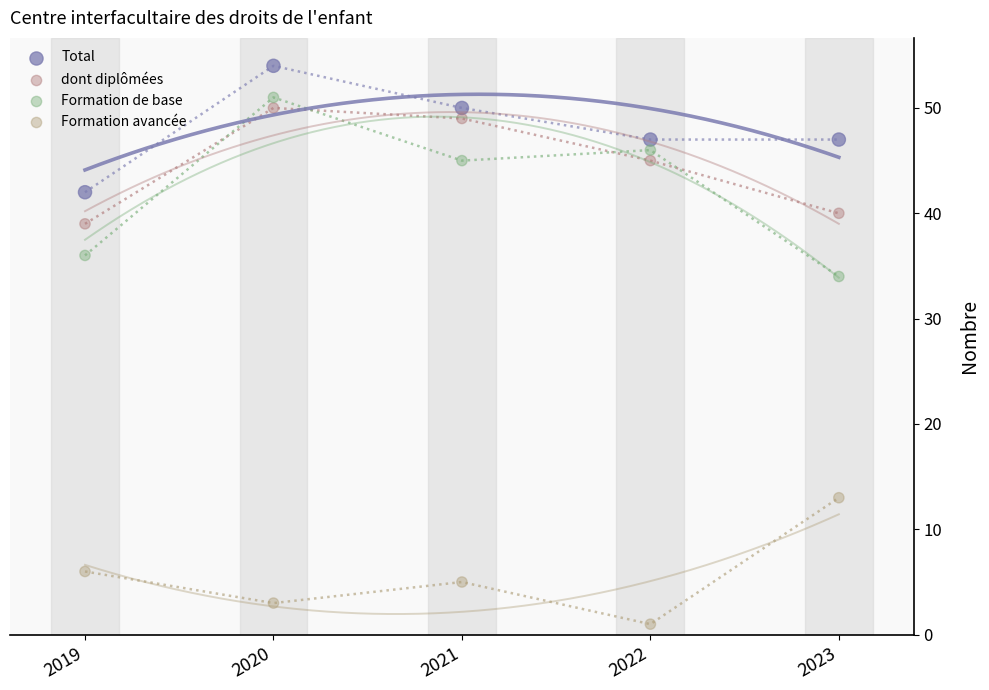

Across all data points, what is the range of X values (max minus min)?

4